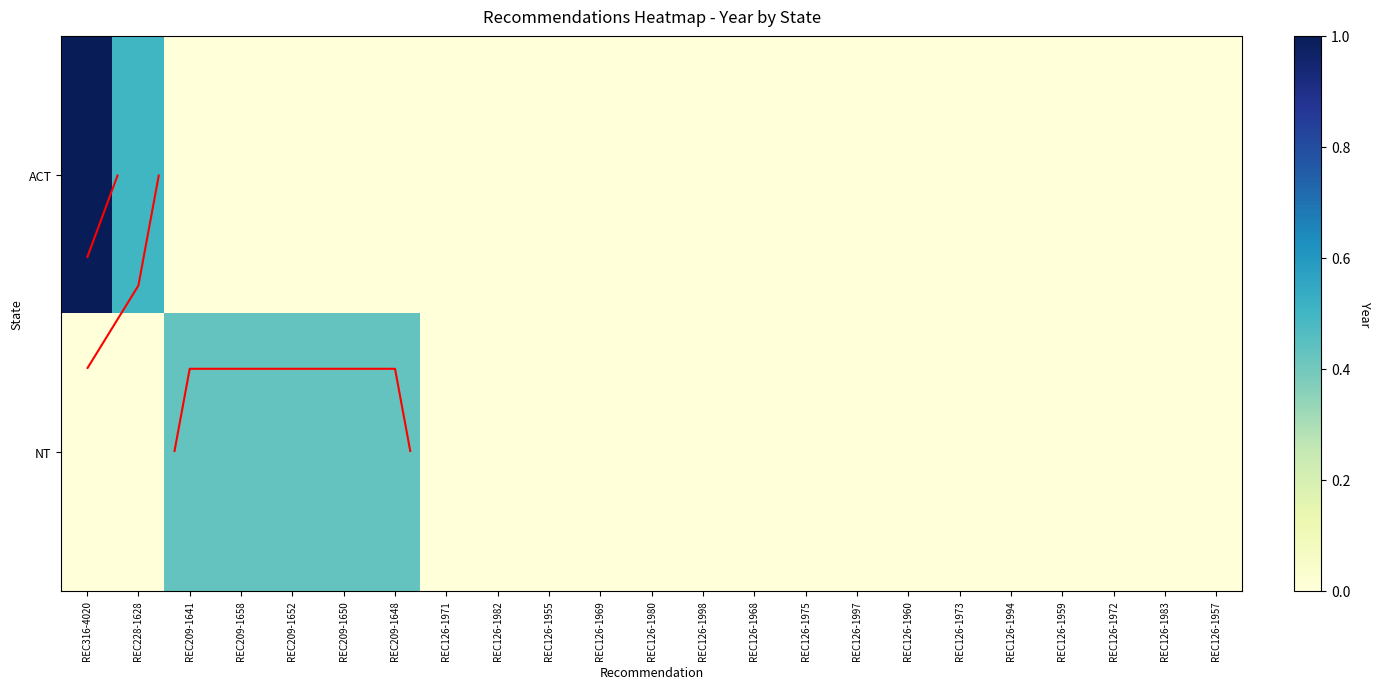

Which series has the largest range (max minus min)?

ACT